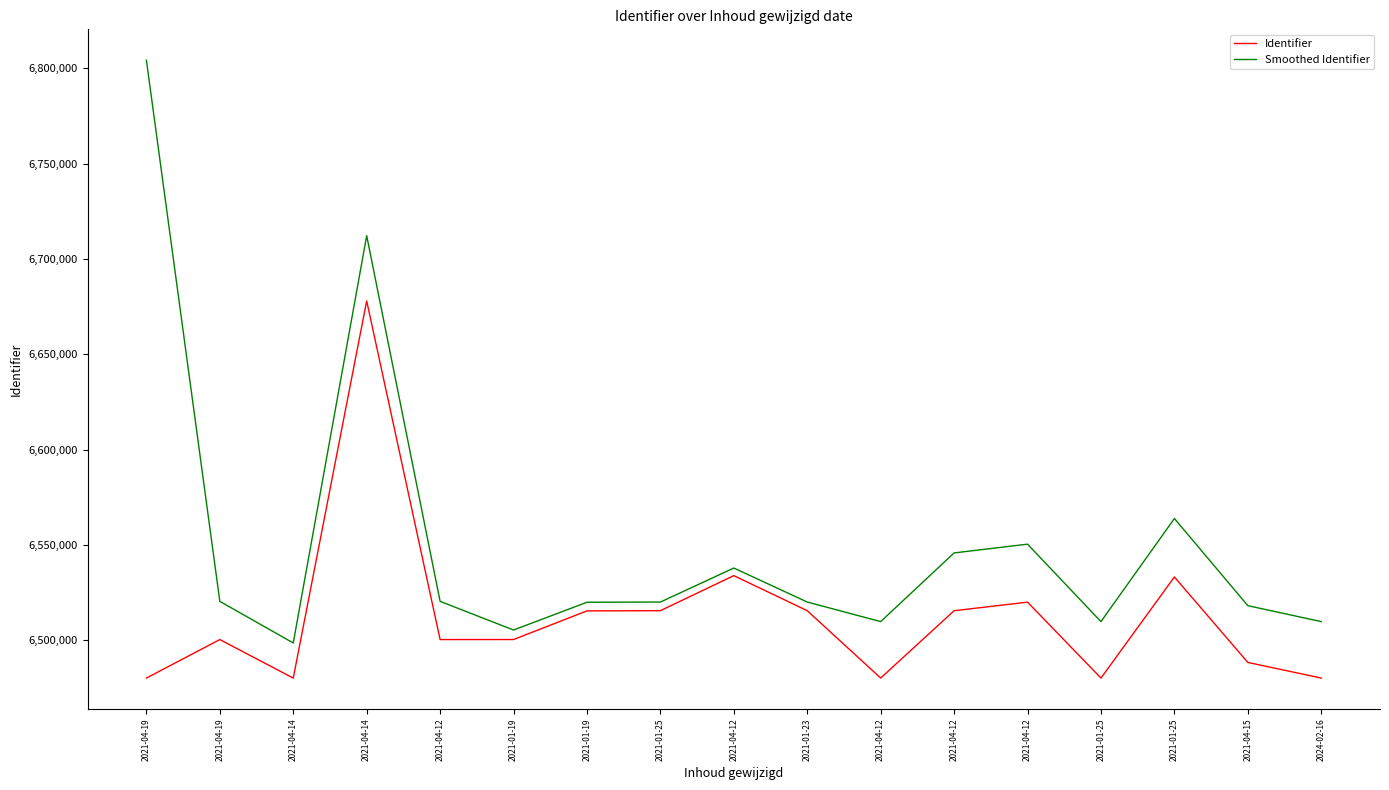

Is this an area chart (filled region under the line)?

No